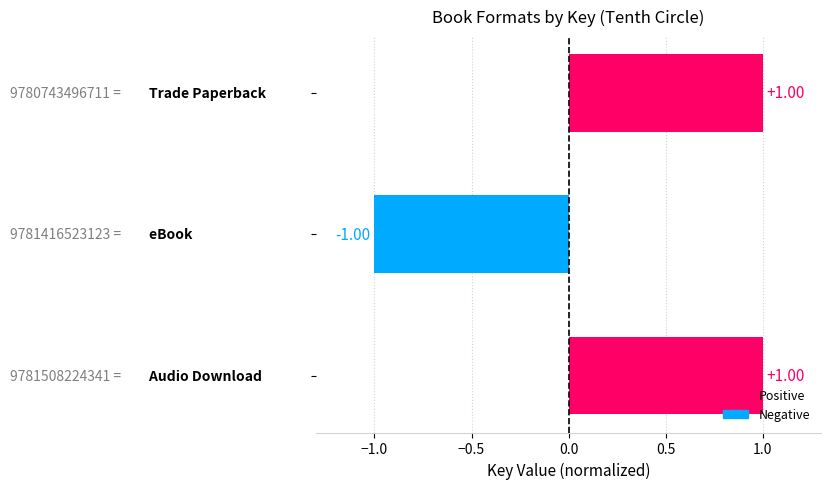

Does the chart contain stacked bars?

No